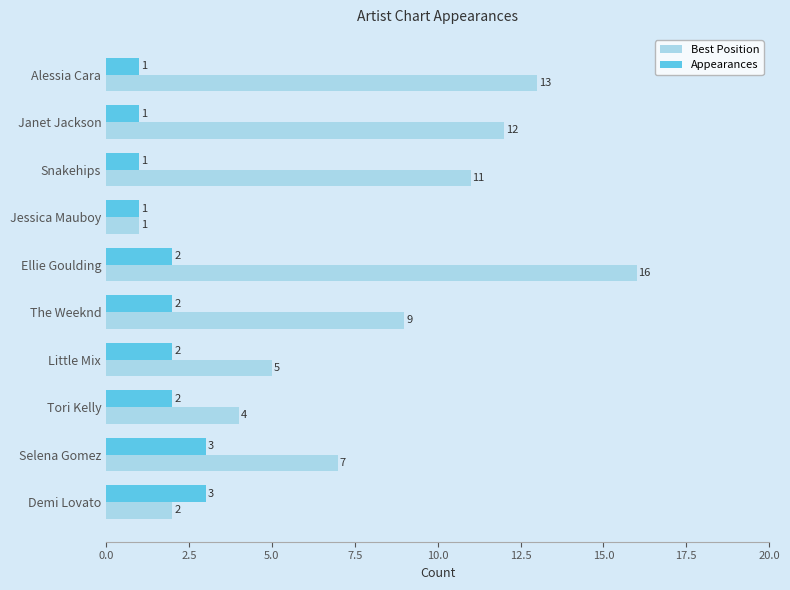

What is the difference between the second highest and second lowest values in the Appearances series?

2